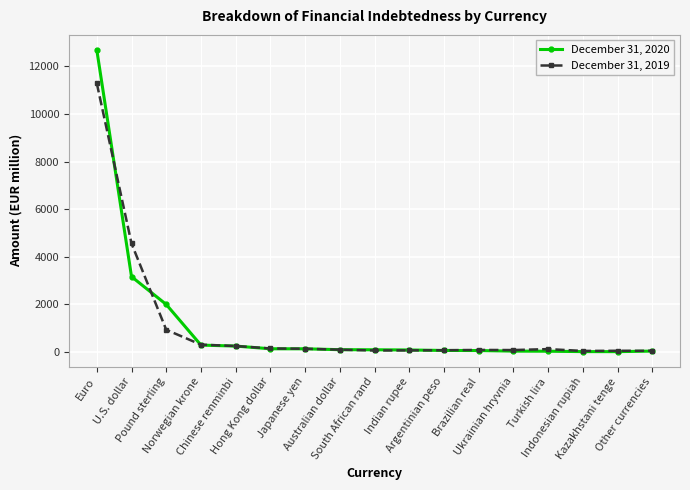

What position from the right is Argentinian peso?

7